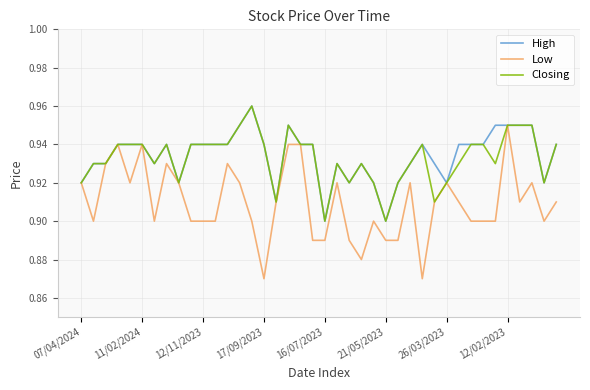

Does the chart have visible grid lines?

Yes